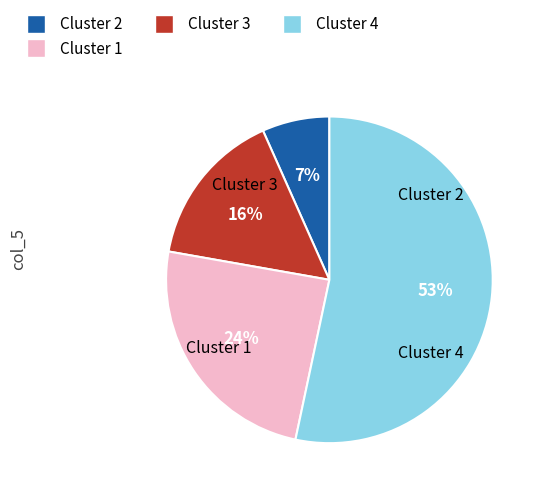

To the nearest percent, what is the average slice percentage?

25%